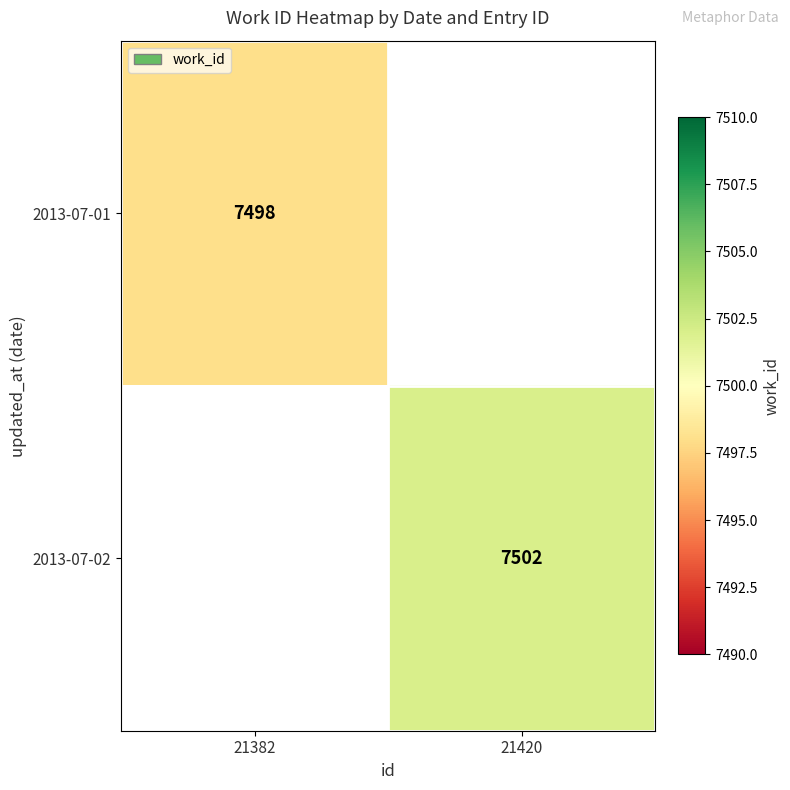

Is it true that 2013-07-01 equals 7498 at 21382?

True